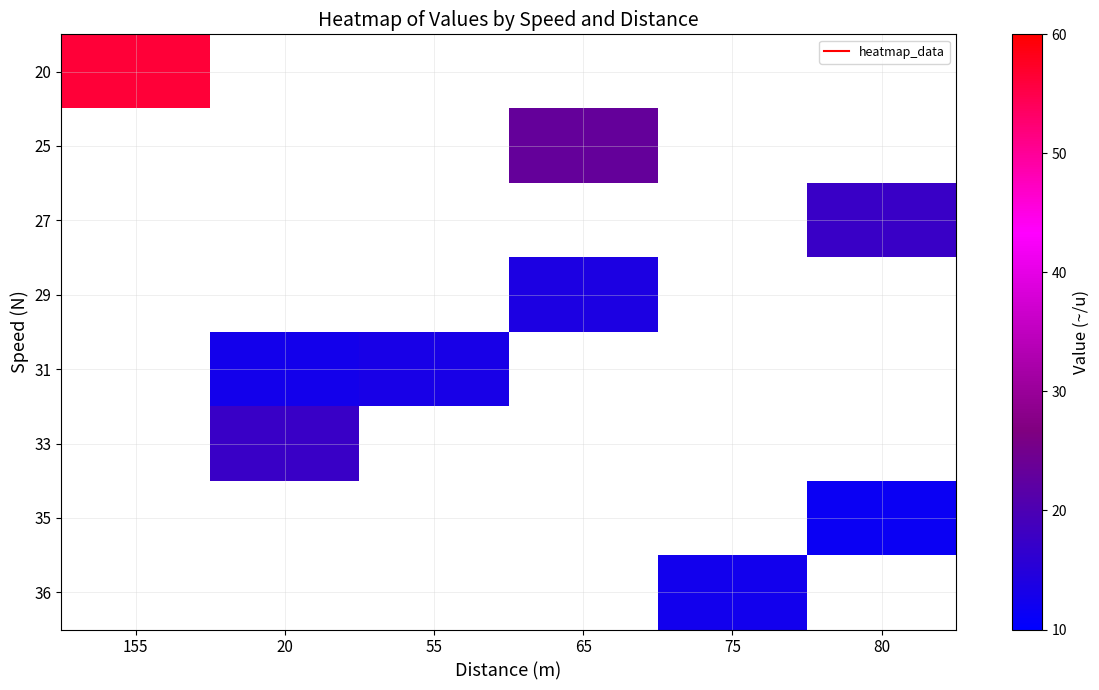

At how many categories does at least one series exceed 14?

4